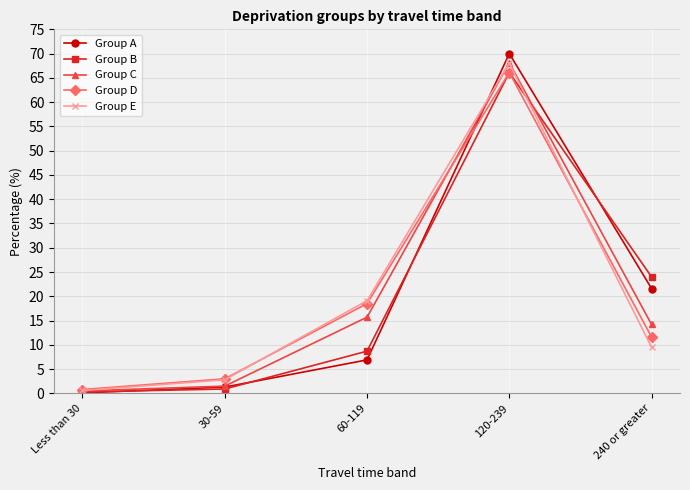

Is the value of Group C at 240 or greater greater than the value of Group D at 30-59?

Yes